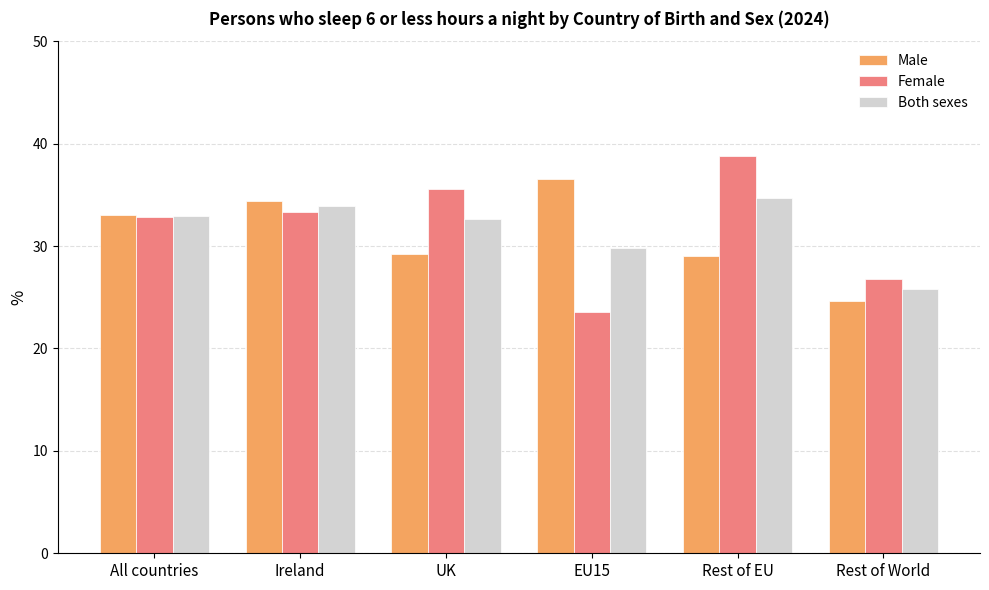

Is the value of Both sexes at All countries greater than the value of Male at Rest of World?

Yes